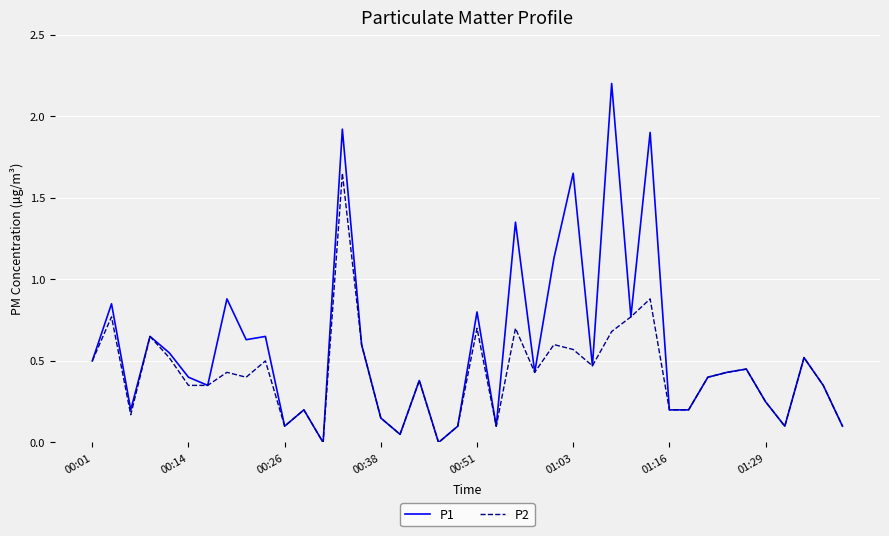

What are all the series names shown in the legend?

P1, P2